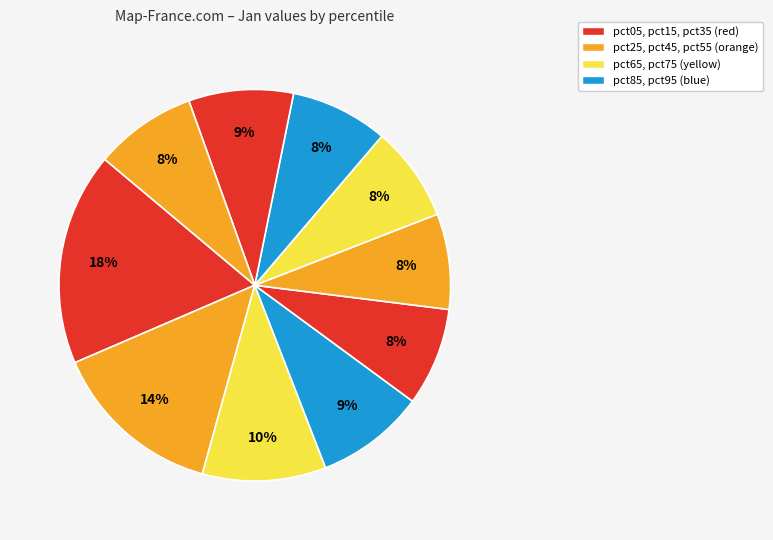

What is the largest slice in the pie chart?

pct05